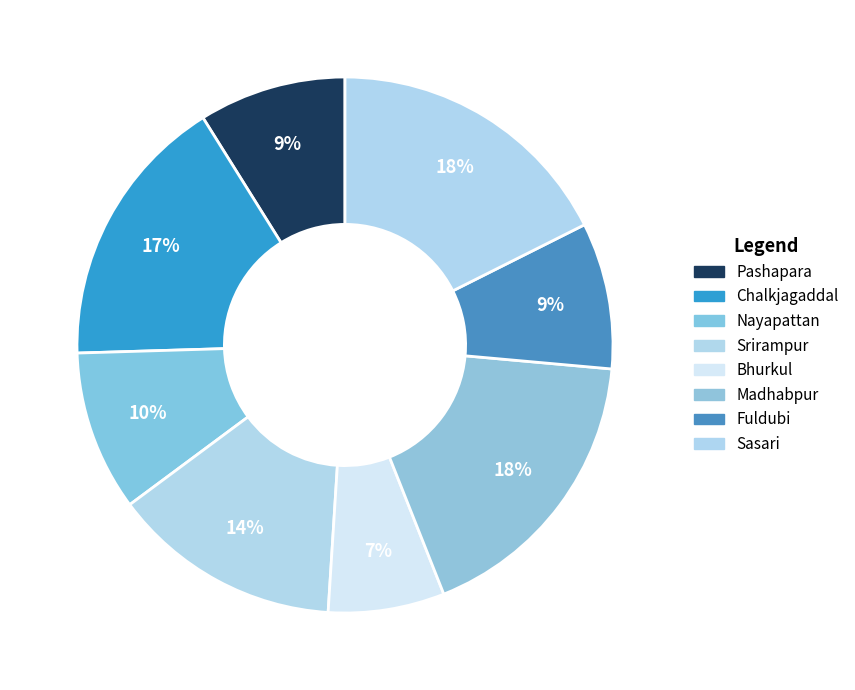

How many segments does this pie chart have?

8